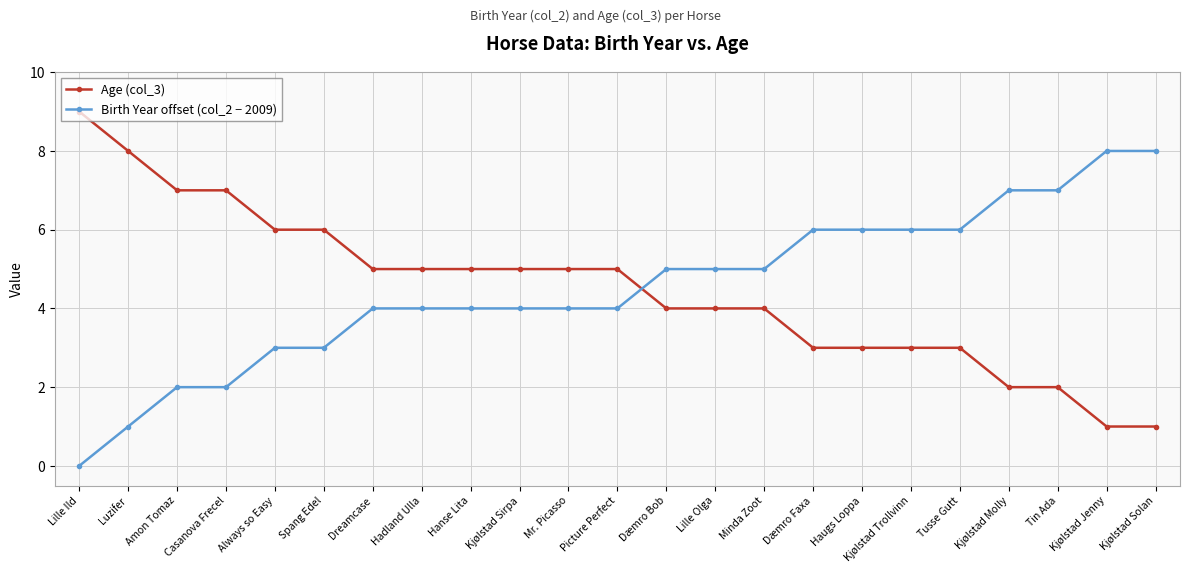

Between which two adjacent categories do Birth Year offset (col_2 − 2009) and Age (col_3) first intersect?

Picture Perfect and Dæmro Bob